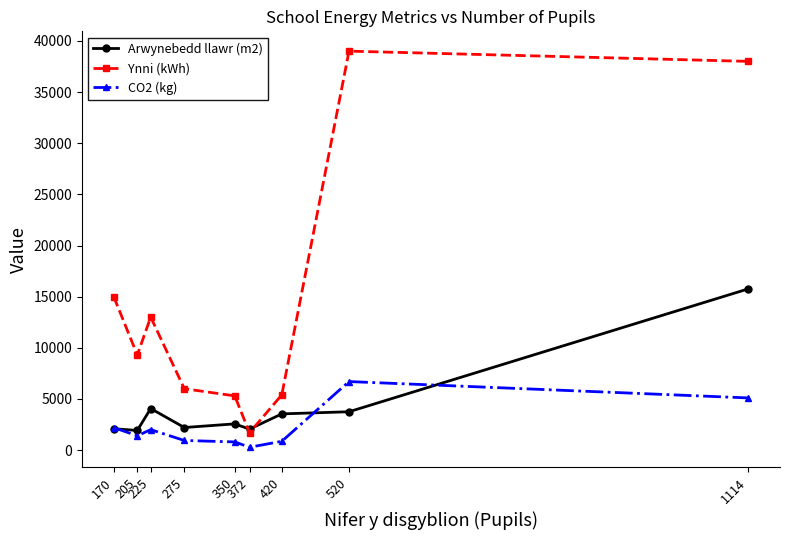

Which series has the widest spread of values?

Ynni (kWh)